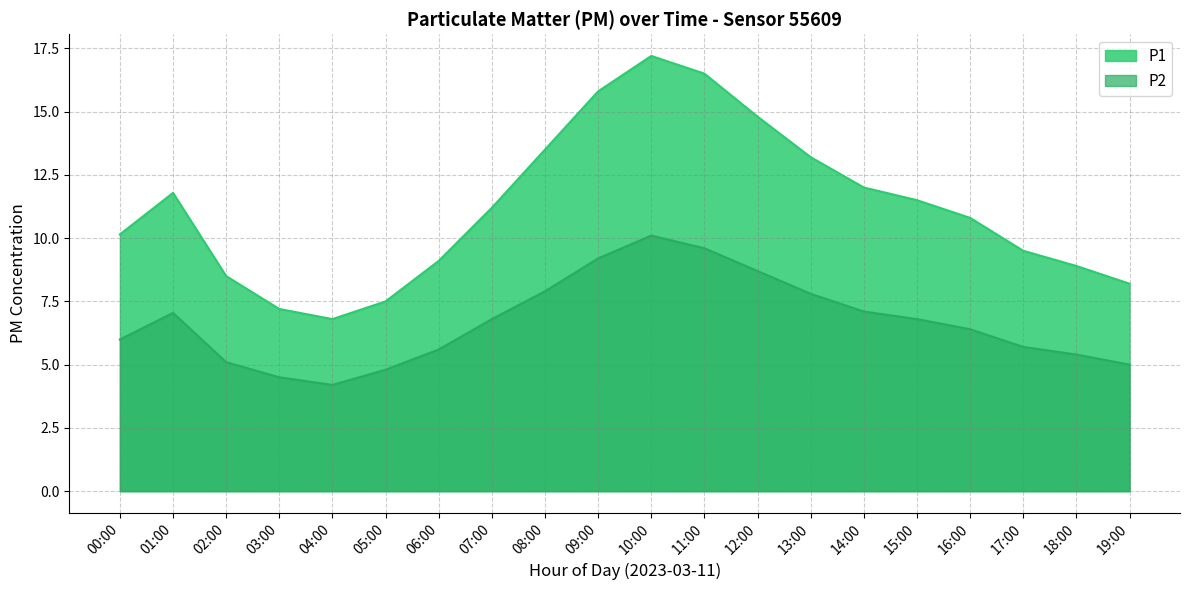

Which label corresponds to the largest value in the chart?

10:00